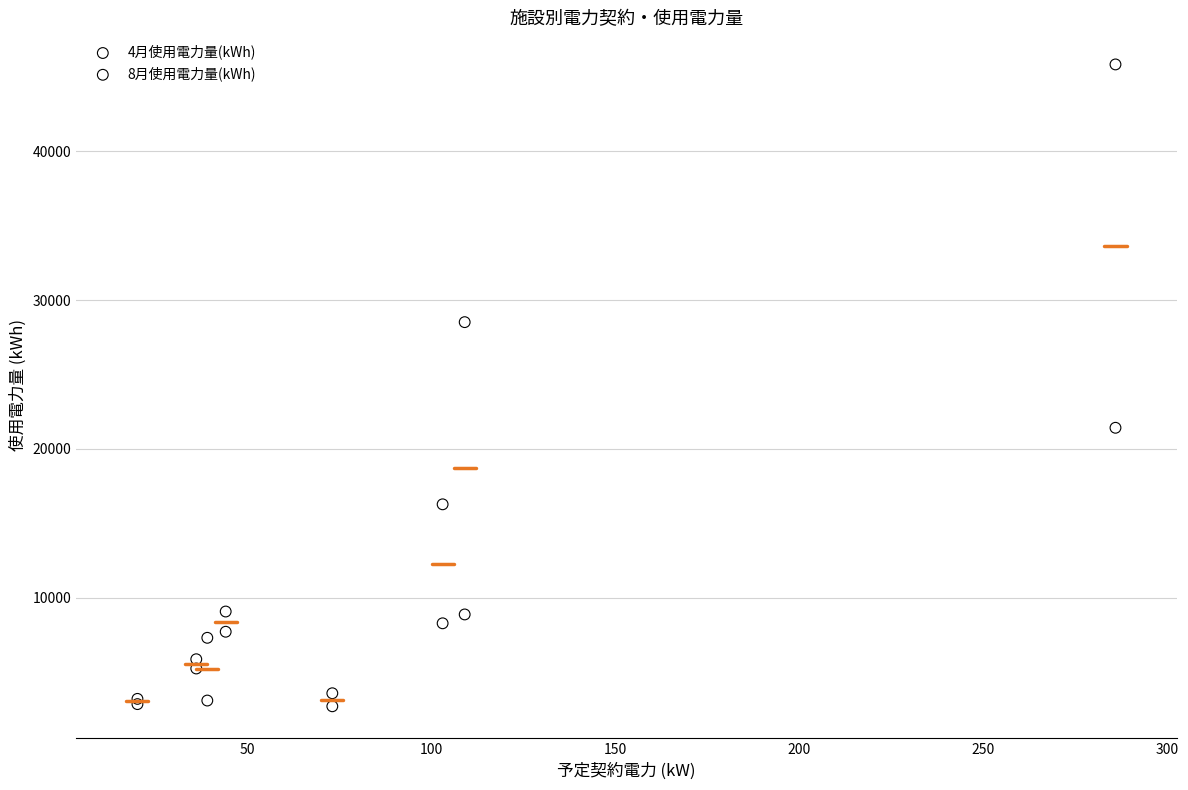

What are all the series names shown in the legend?

4月使用電力量(kWh), 8月使用電力量(kWh)